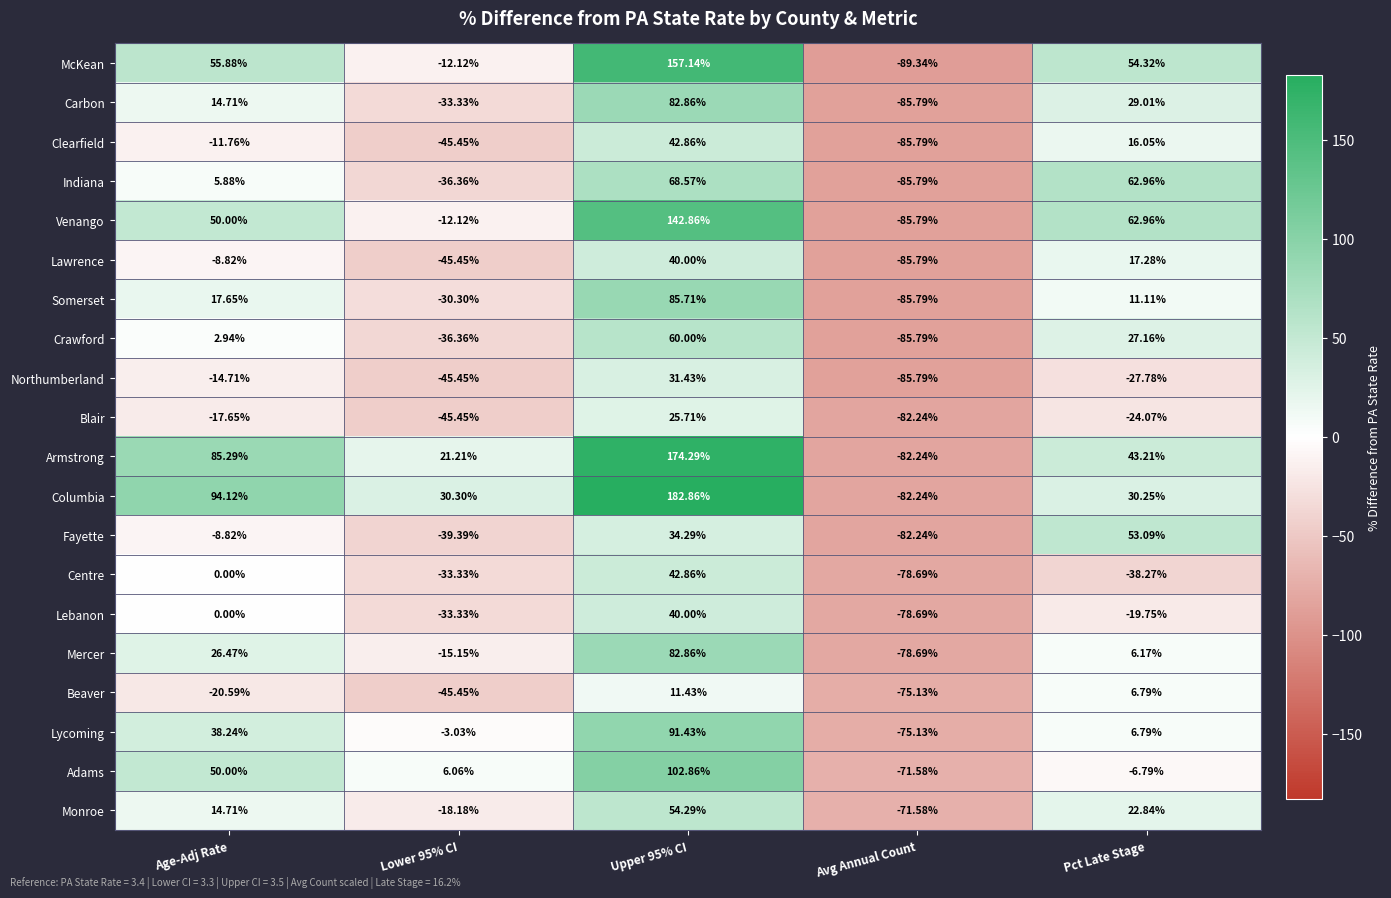

Which series has the widest spread of values?

Columbia